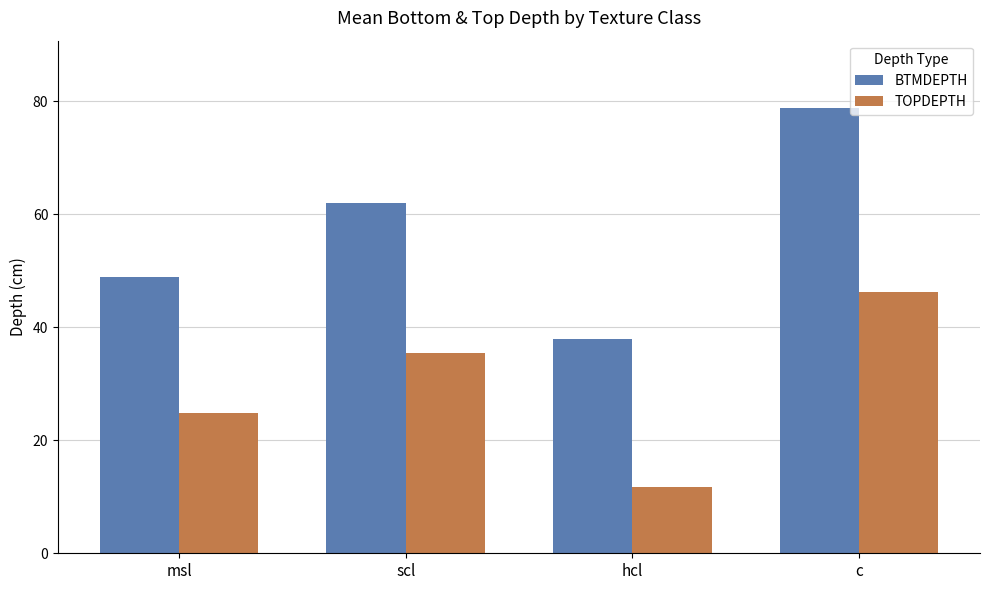

Is the value of BTMDEPTH at scl greater than the value of TOPDEPTH at scl?

Yes